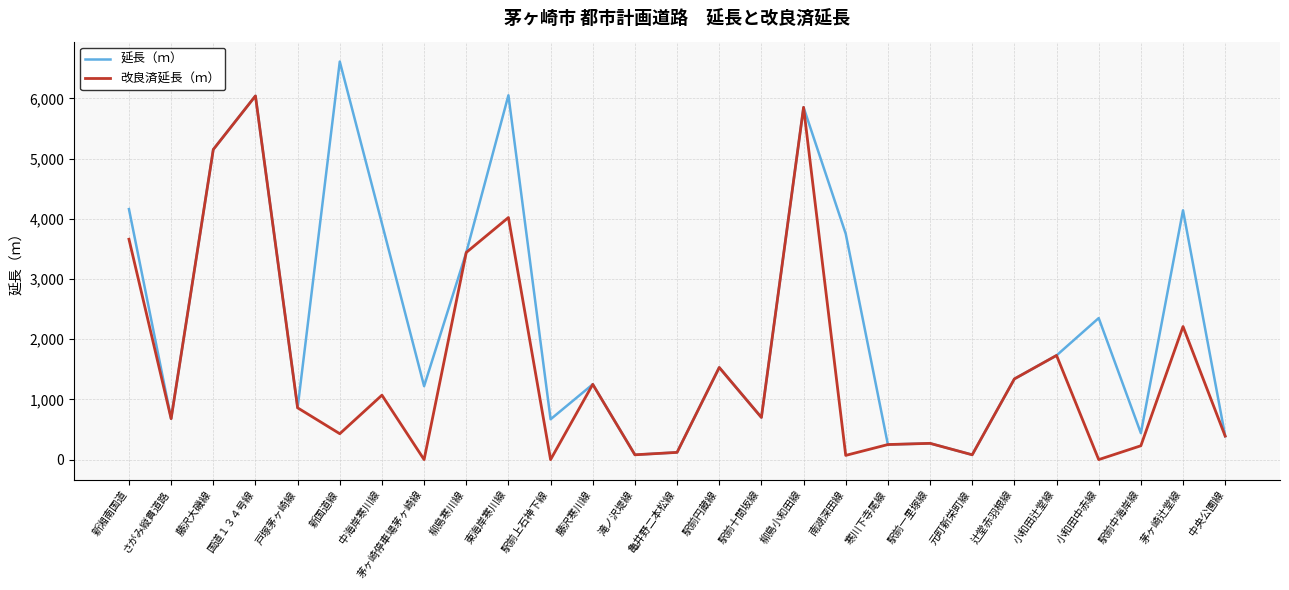

In 改良済延長（ｍ）, how many points are higher than both neighbors (excluding endpoints)?

9